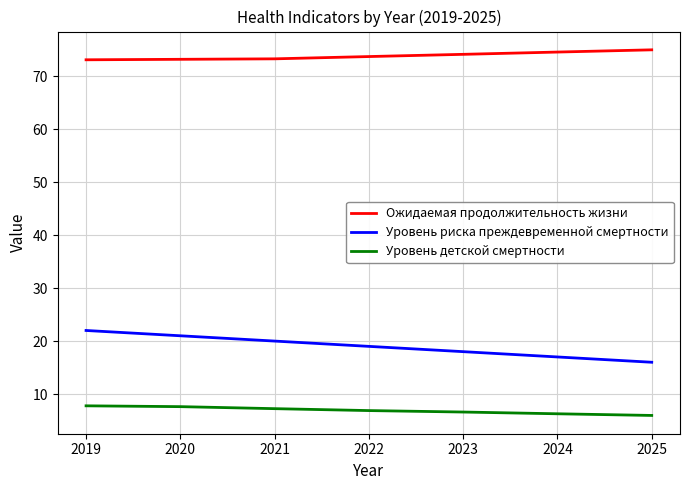

What is the spread (max minus min) of values at 2023?

67.6